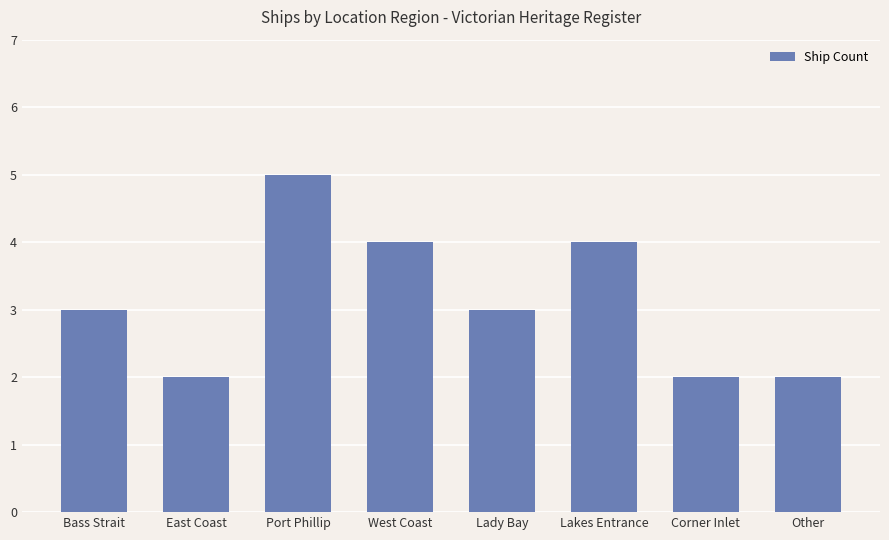

Which label corresponds to the largest value in the chart?

Port Phillip